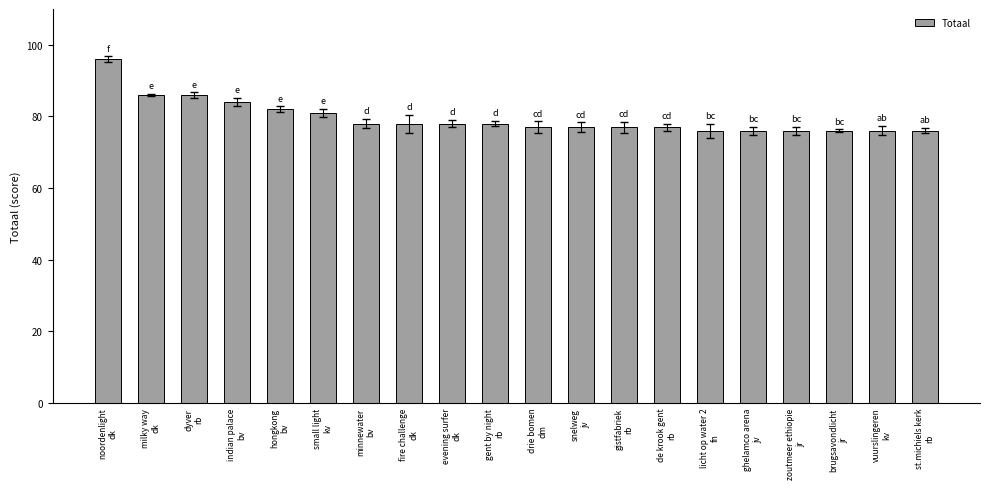

Reading left to right, what are all the values shown in this chart?

noordenlight
dk=96	milky way
dk=86	dyver
rb=86	indian palace
bv=84	hongkong
bv=82	small light
kv=81	minnewater
bv=78	fire challenge
dk=78	evening surfer
dk=78	gent by night
rb=78	drie bomen
dm=77	snelweg
jv=77	gistfabriek
rb=77	de krook gent
rb=77	licht op water 2
fn=76	ghelamco arena
jv=76	zoutmeer ethiopie
jr=76	brugsavondlicht
jr=76	vuurslingeren
kv=76	st.michiels kerk
rb=76